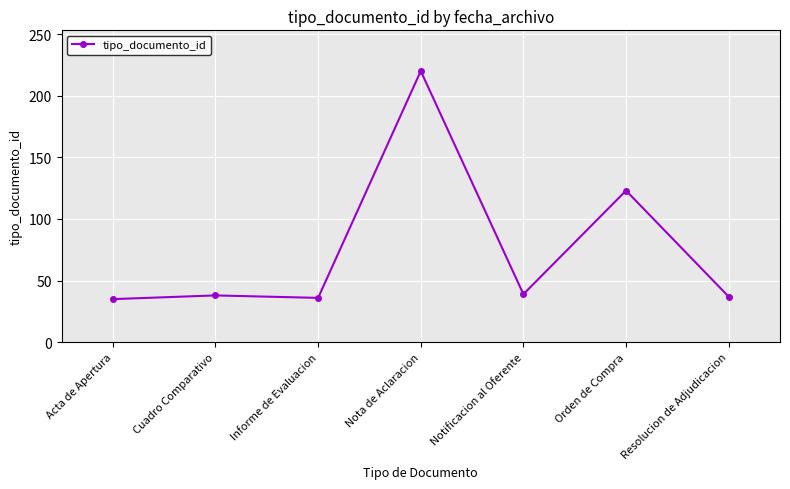

What is the minimum value shown in the chart?

35